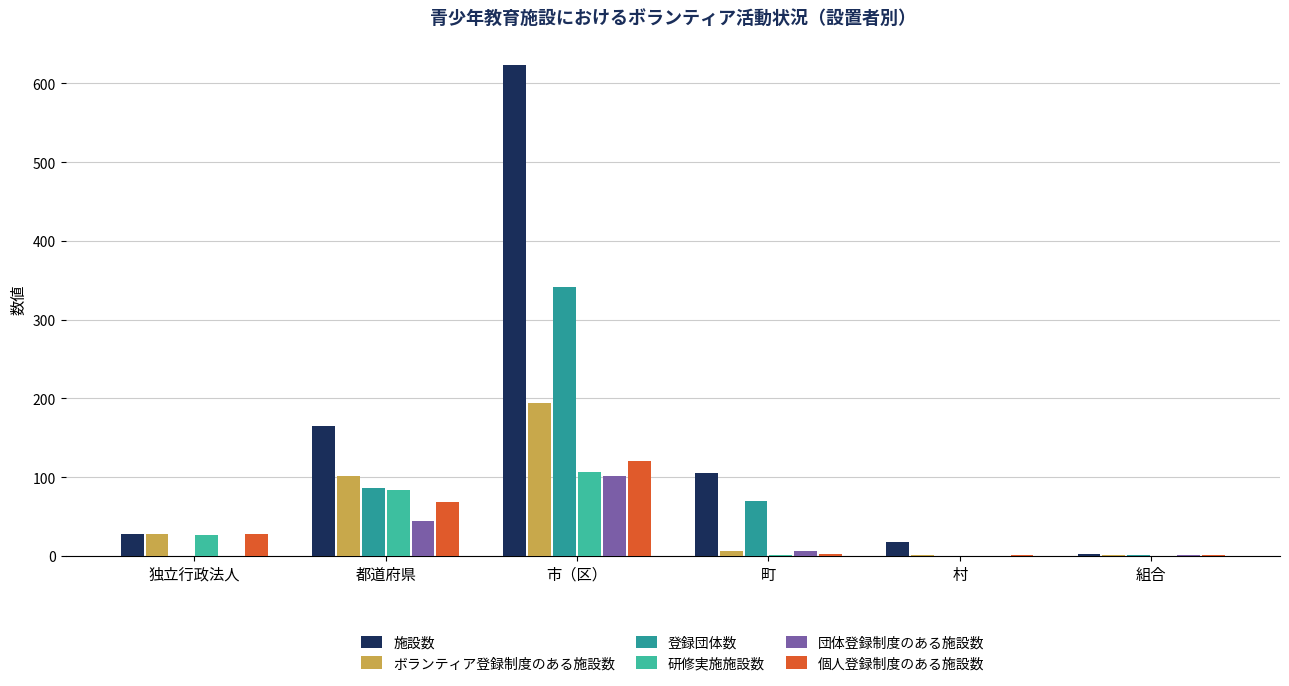

The 団体登録制度のある施設数 series shows 168 at 市（区）. True or false?

False